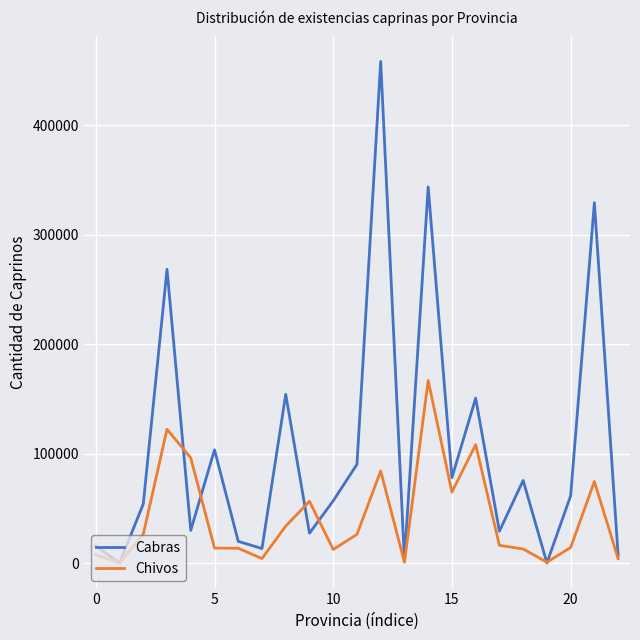

What is the maximum value for Cabras?

458255